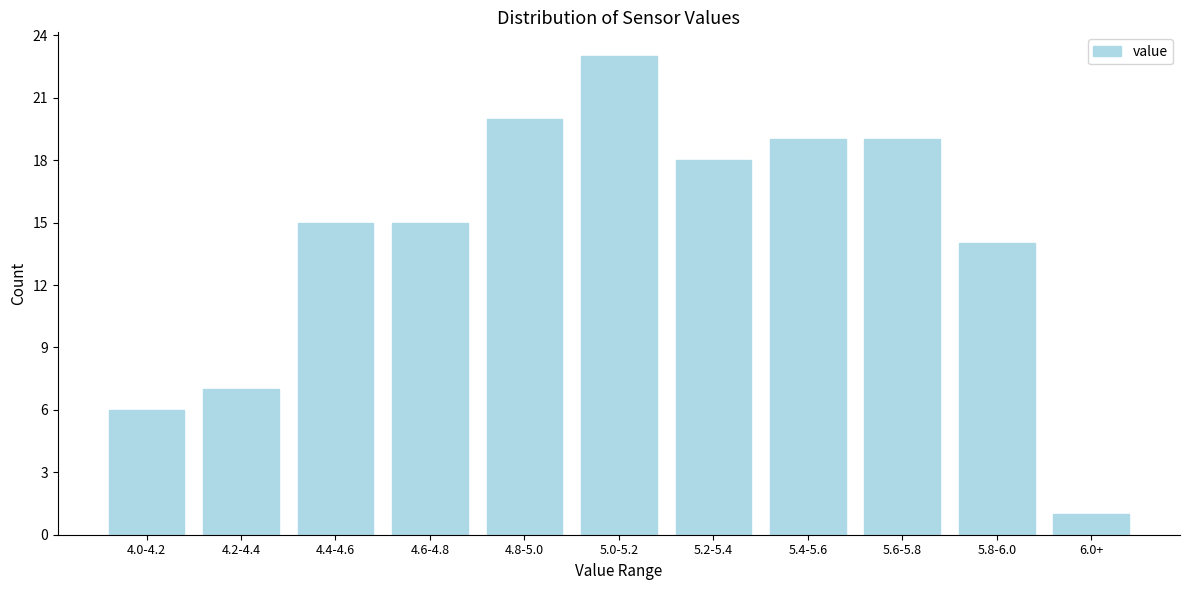

Reading right to left, extract all data points from this chart.

1	14	19	19	18	23	20	15	15	7	6